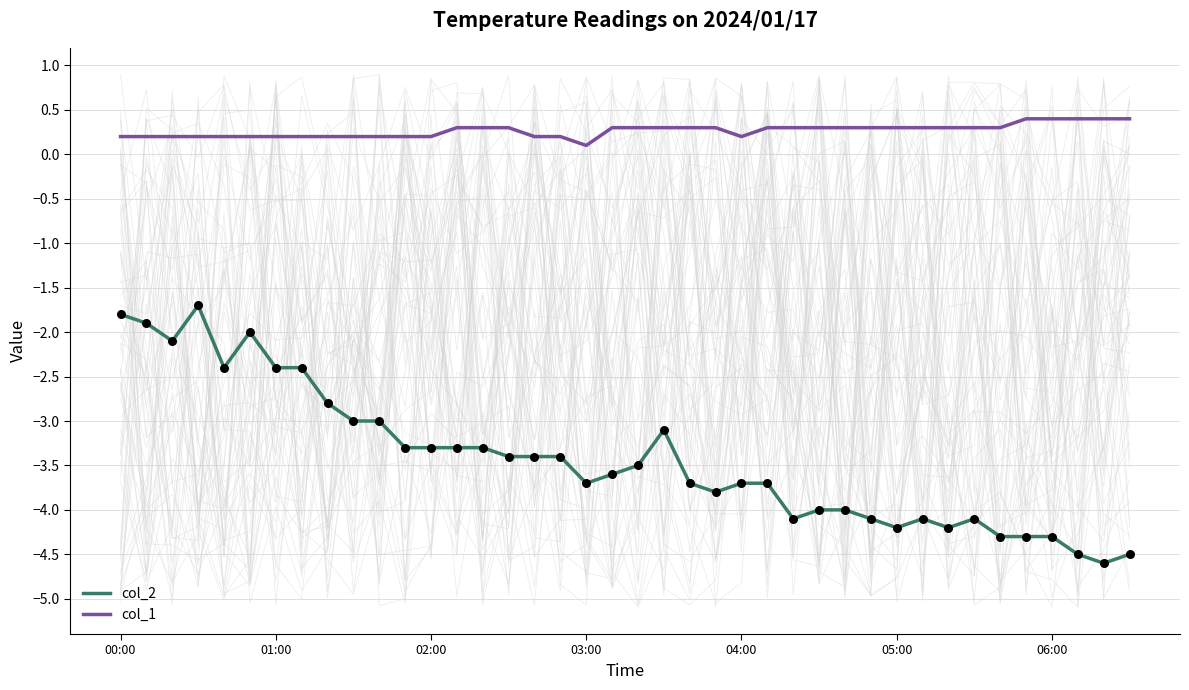

What are all the series names shown in the legend?

col_2, col_1